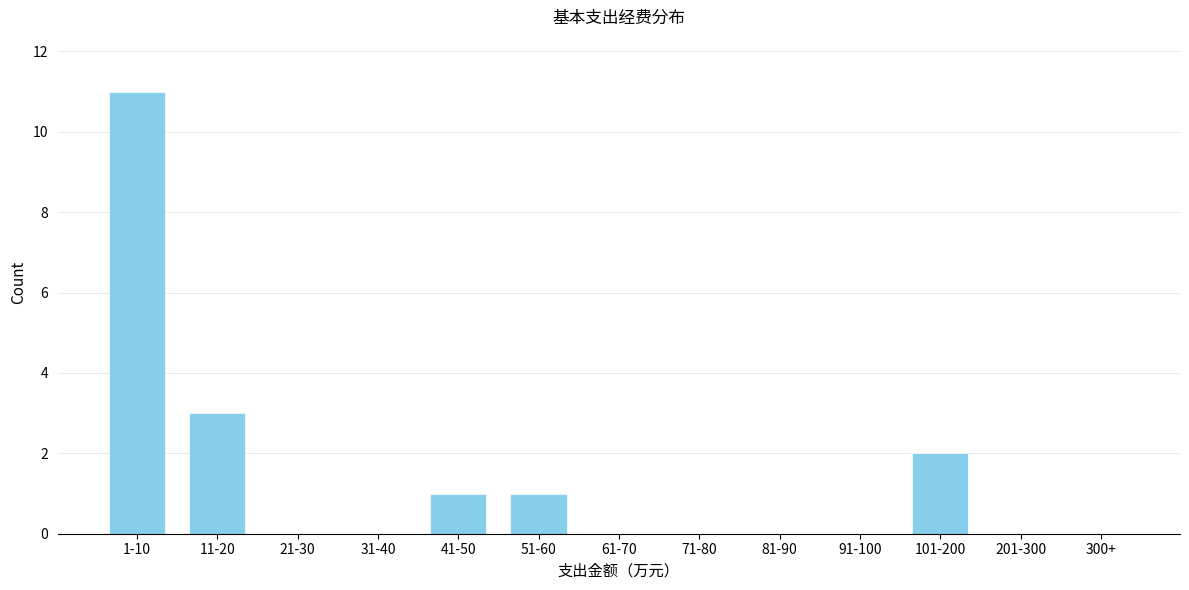

Reading right to left, what are all the values shown in this chart?

300+=0	201-300=0	101-200=2	91-100=0	81-90=0	71-80=0	61-70=0	51-60=1	41-50=1	31-40=0	21-30=0	11-20=3	1-10=11